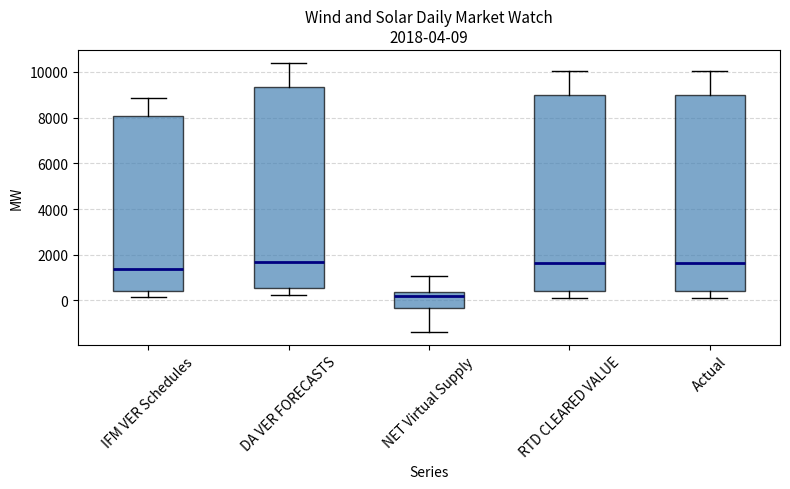

Which box is the tallest, from its lower edge to its upper edge?

DA VER FORECASTS